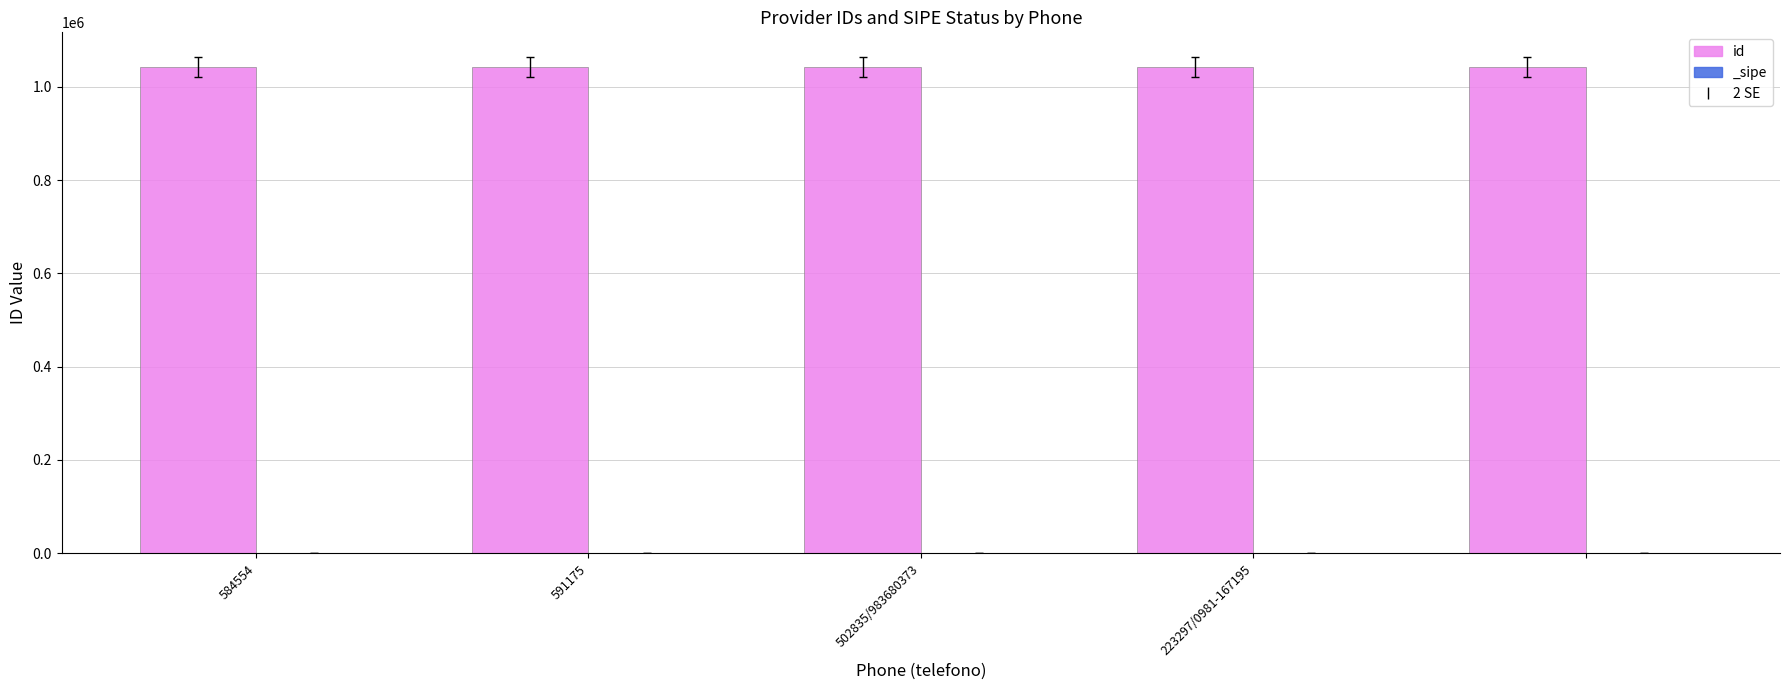

What is the difference between the second highest and minimum values?

3